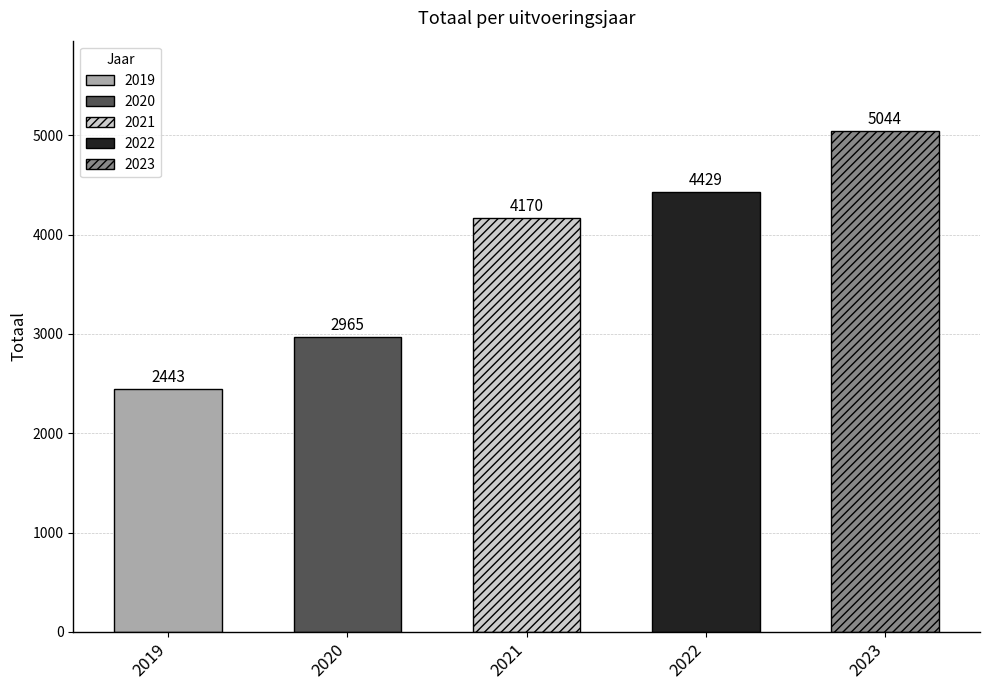

Approximately how many times larger is the value at 2021 Opmaak - ontwerp compared to 2022 1ste aanpassing – ontwerp?

0.9